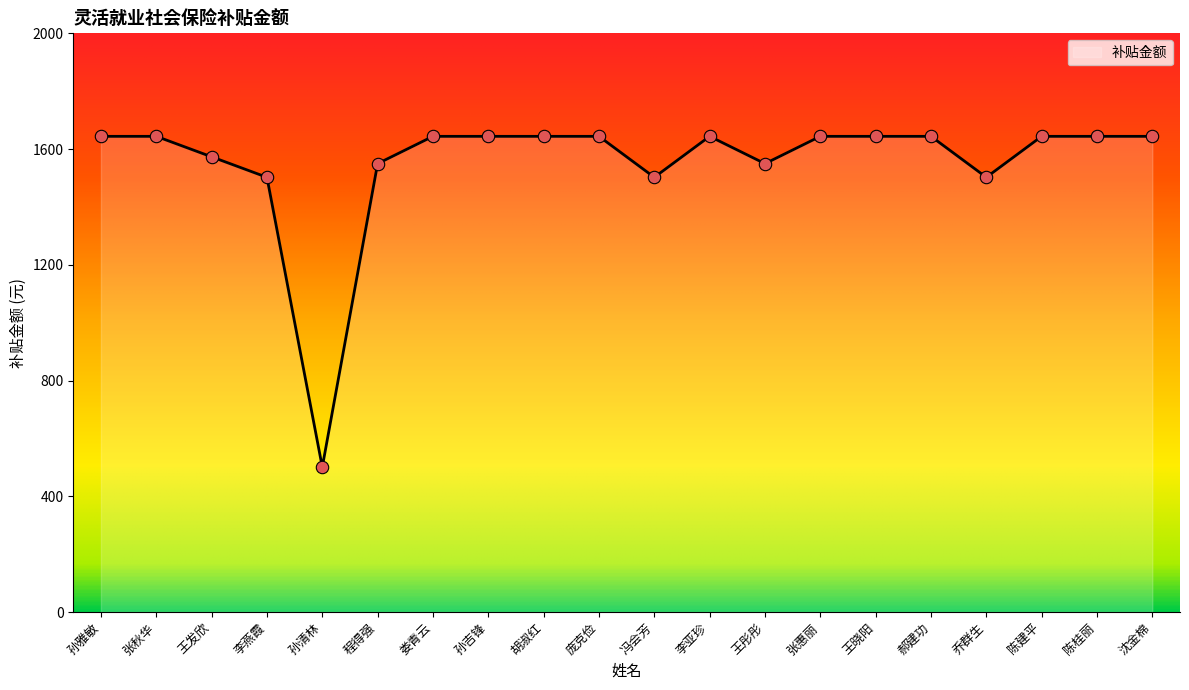

Which has a higher value, 王彤彤 or 孙雅敏?

孙雅敏